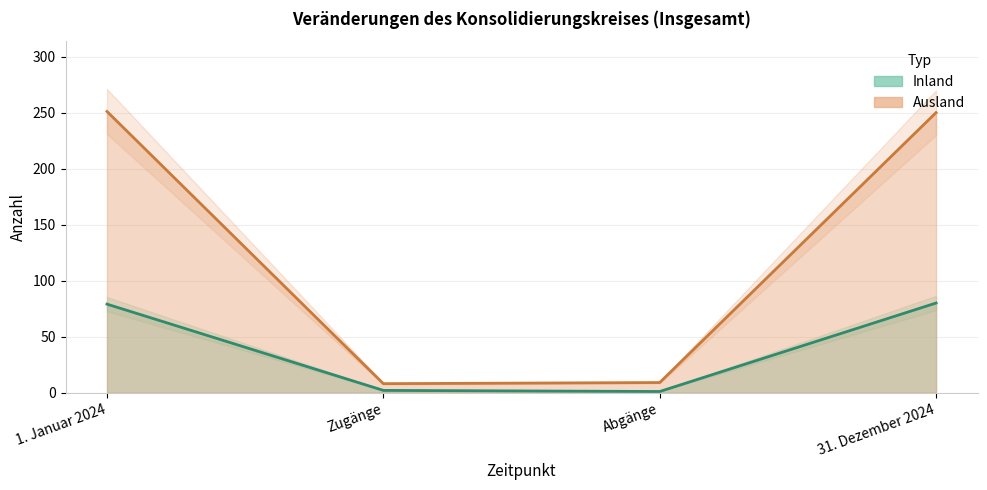

The Ausland (Linie) series shows 250 at 31. Dezember 2024. True or false?

True